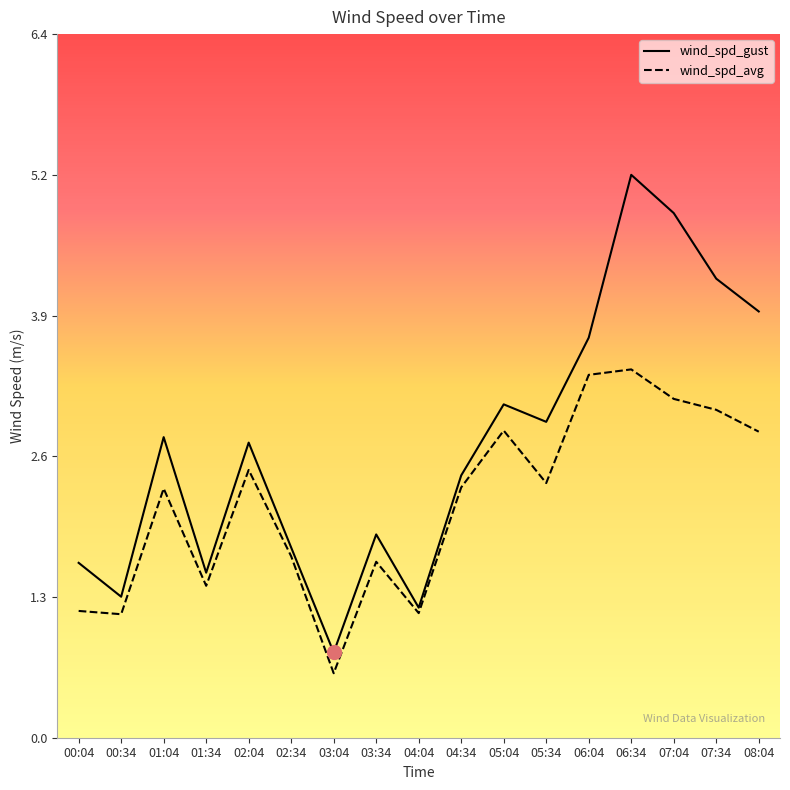

Is it true that wind_spd_avg equals 2.3 at 05:34?

True